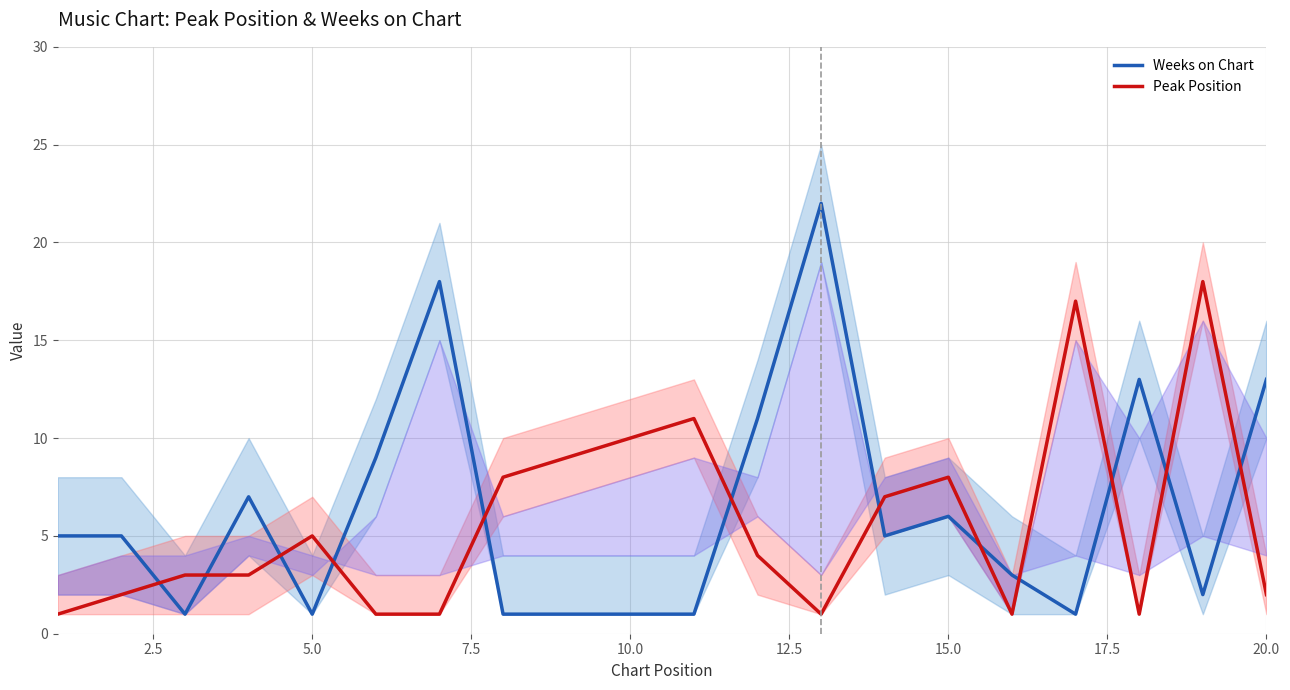

What is the maximum value for Weeks on Chart?

22